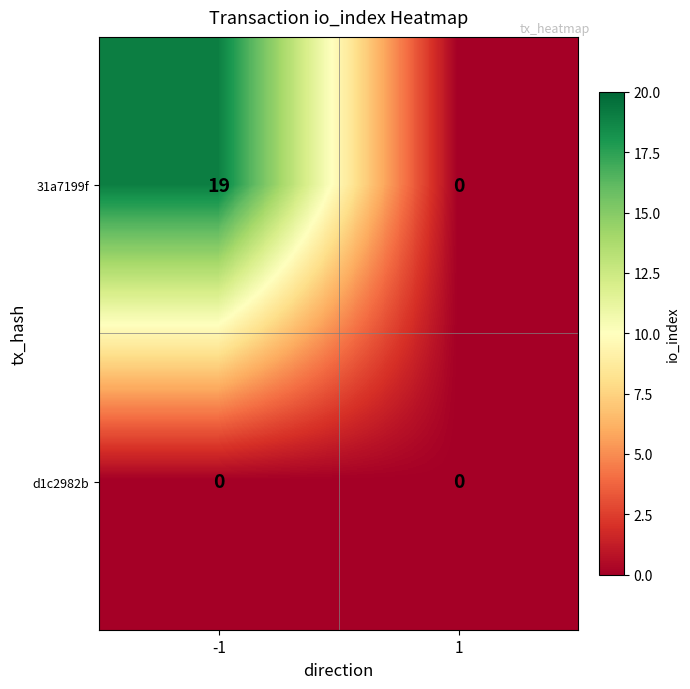

What is the total value across all series at -1?

19